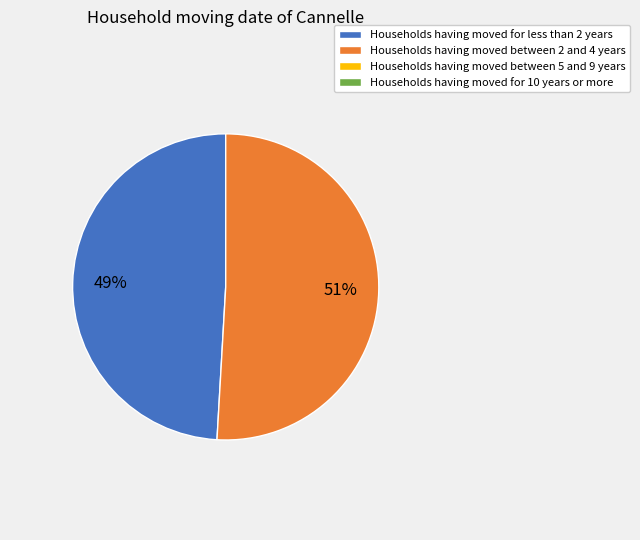

Is there a majority slice in this chart?

Yes